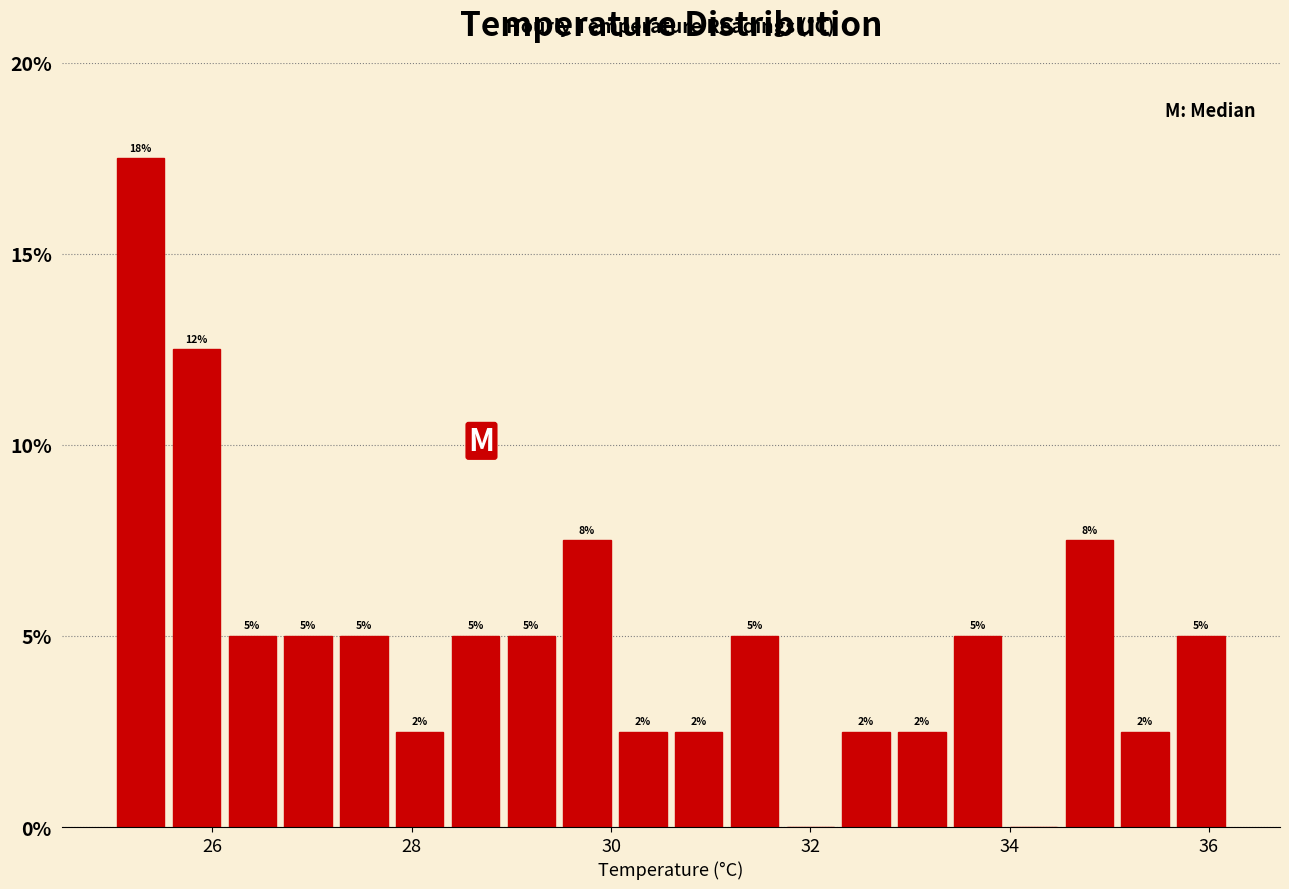

Read against the x-axis, roughly where is the centre of the tallest bar?

25.2